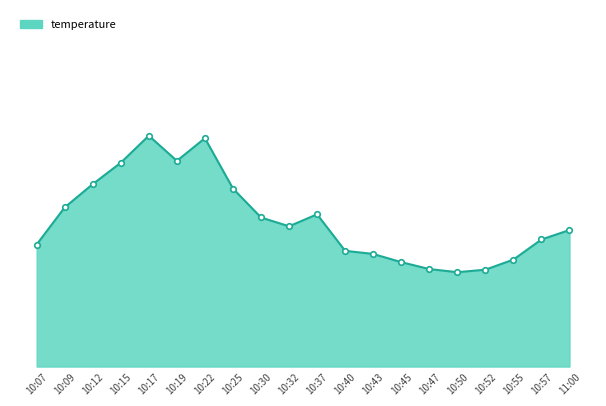

Is it true that the value at 10:43 is 8.7?

False